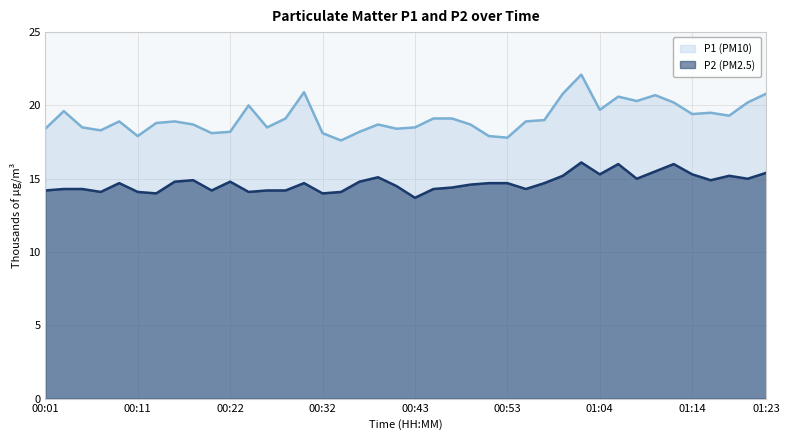

What is the label of the 9th point from the right?

01:06